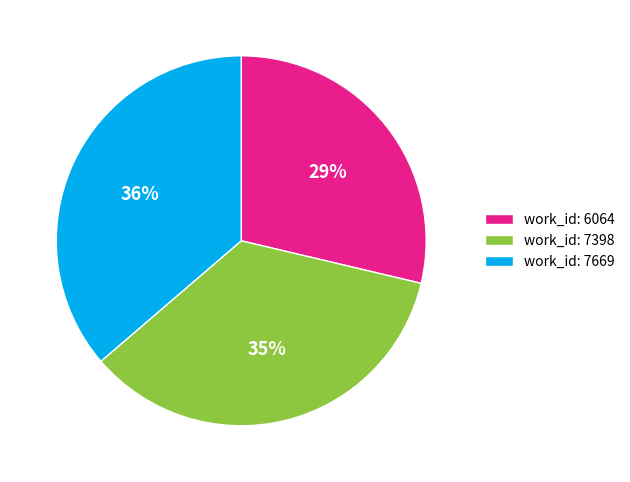

To the nearest percent, what is the average slice percentage?

33%